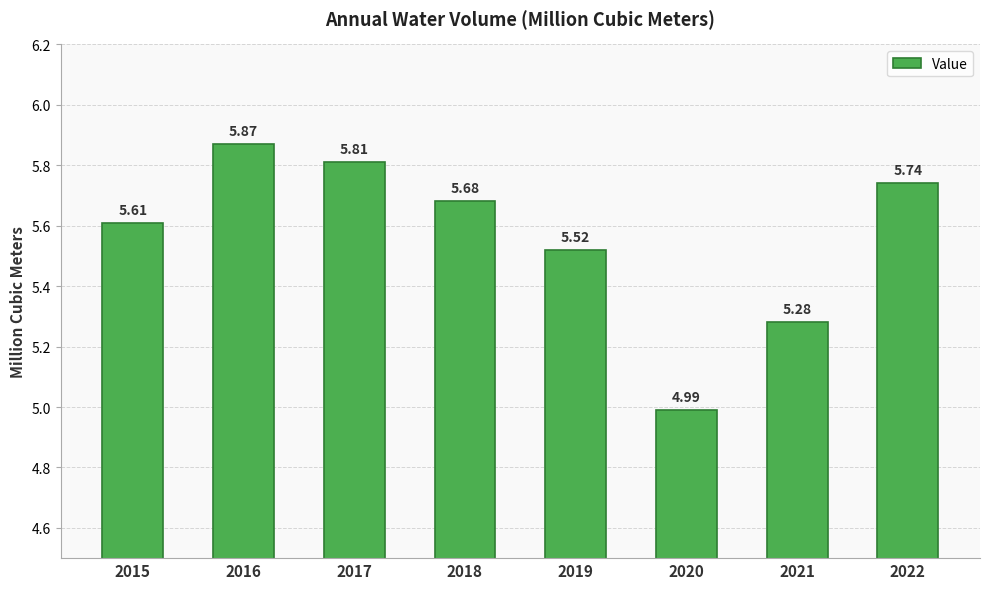

Rank the categories by value from highest to lowest.

2016, 2017, 2022, 2018, 2015, 2019, 2021, 2020